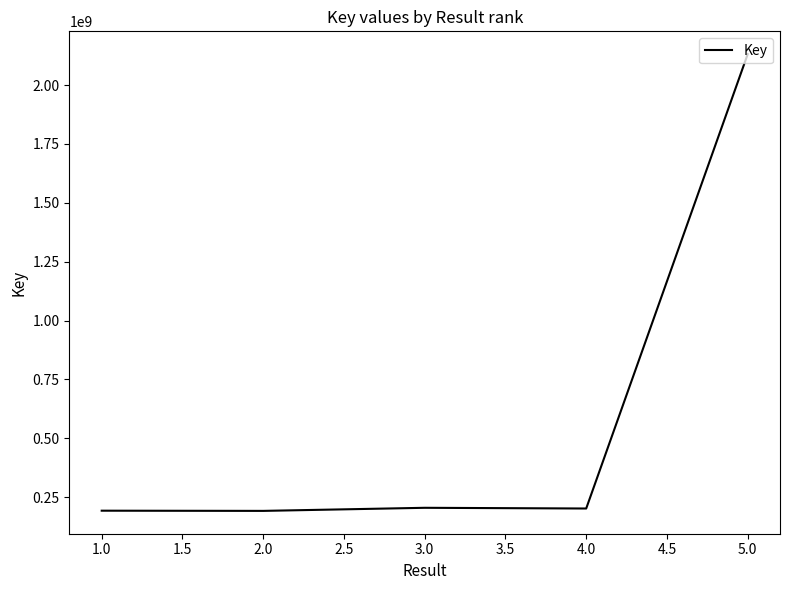

What is the difference between the second highest and minimum values?

13104157